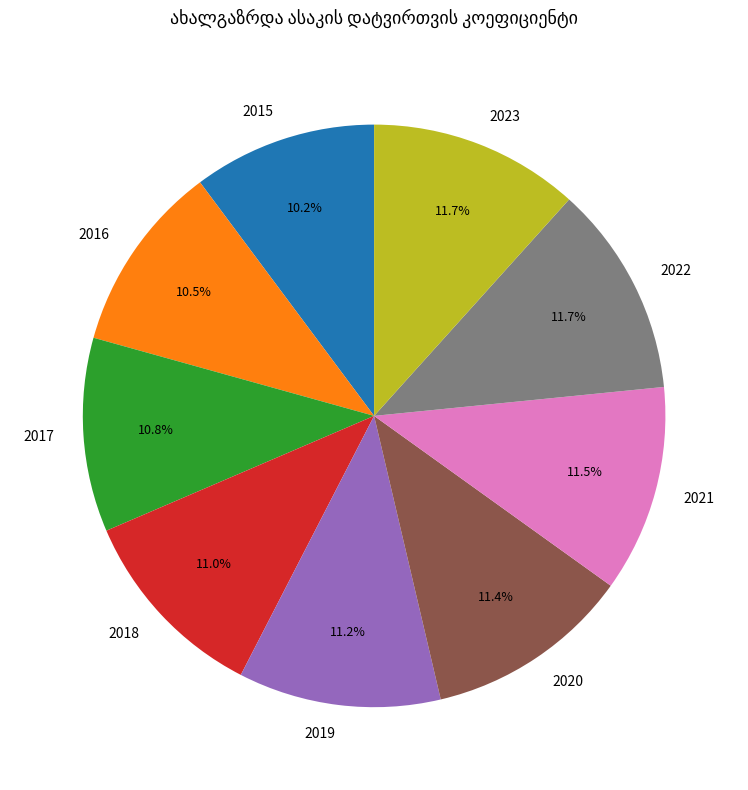

Is the sum of 2022 and 2023 greater than half?

No